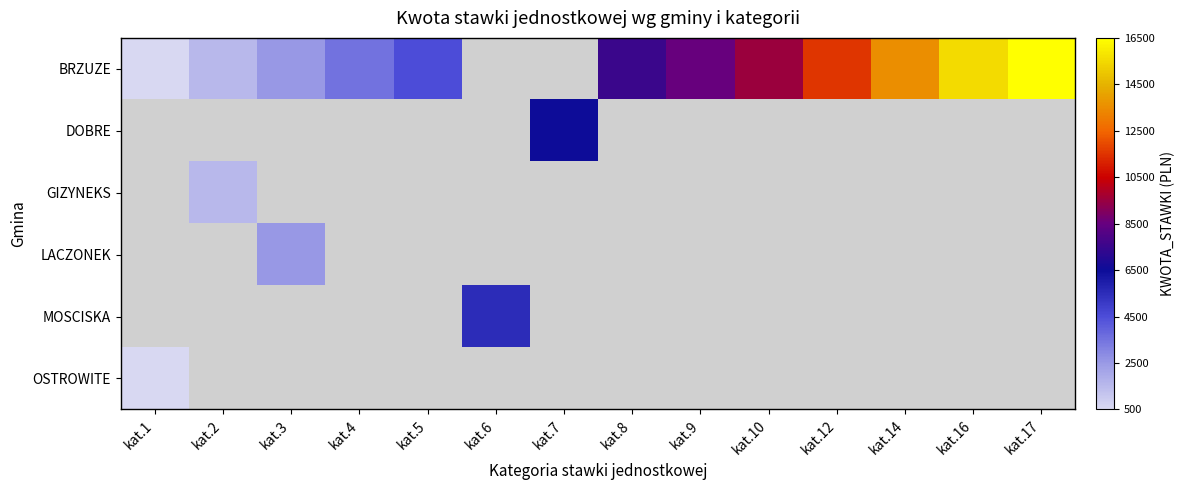

Which series has the widest spread of values?

BRZUZE